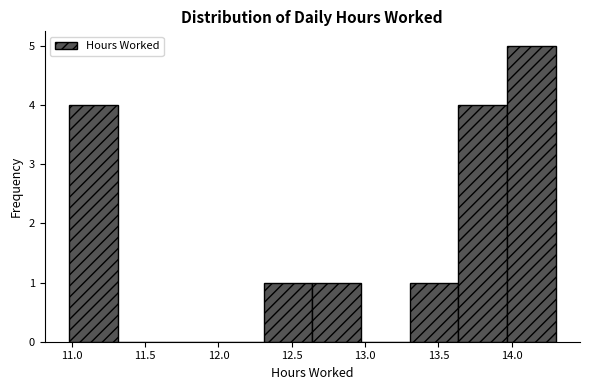

Reading left to right, list every bar in this chart as the range it spans on the x-axis followed by its height. Neither the bar edges nor the heights are printed on the chart, so give them approximately, as read against the axes.

11.00 to 11.30: 4
11.30 to 11.65: 0
11.65 to 12.00: 0
12.00 to 12.30: 0
12.30 to 12.65: 1
12.65 to 12.95: 1
12.95 to 13.30: 0
13.30 to 13.65: 1
13.65 to 13.95: 4
13.95 to 14.30: 5